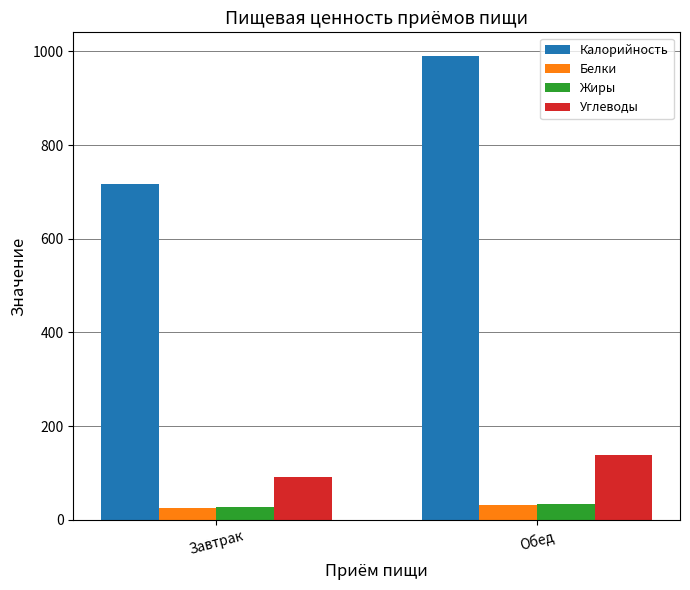

What is the sum of all Калорийность values?

1707